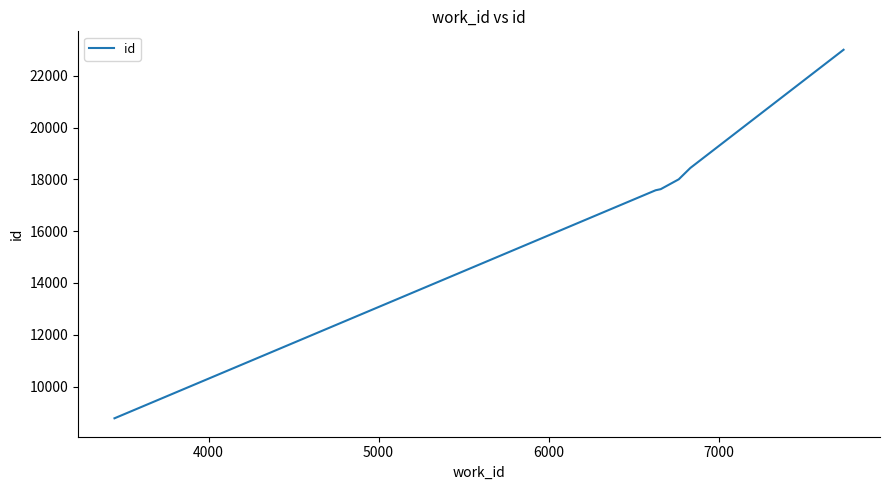

True or false: the data has more than 2 interior local peaks.

False